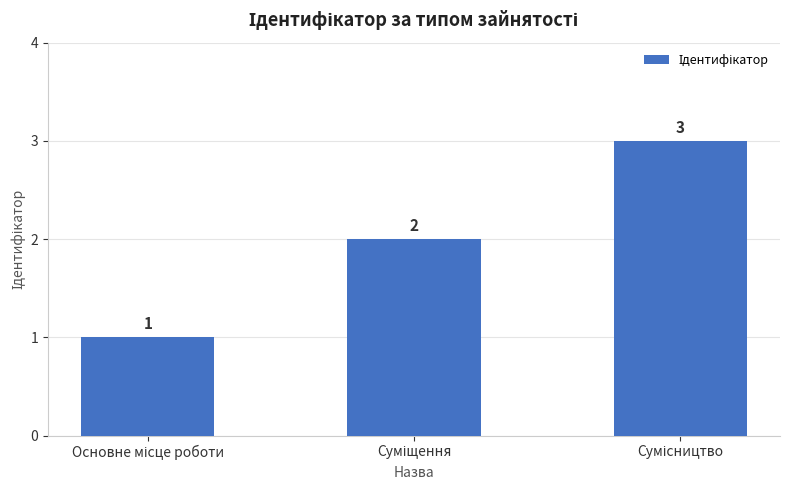

What is the greatest value displayed?

3